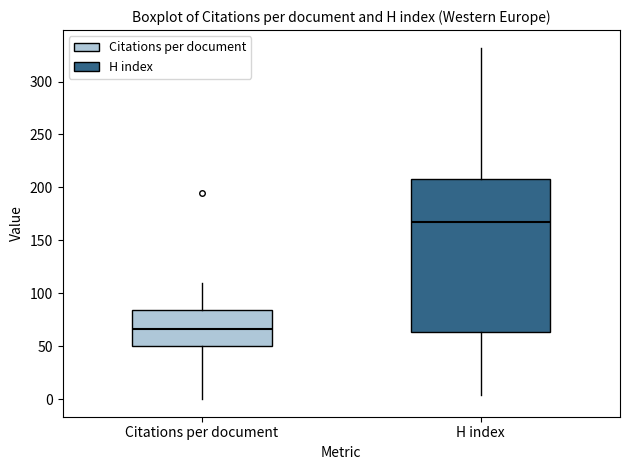

Reading left to right, read every box against the y-axis: the position of its median line, the range the box covers, and the ends of its whiskers. The values are not printed on the chart, so give them approximately, as read against the axis.

Citations per document: median 65, box 50 to 85, whiskers 0 to 110
H index: median 165, box 65 to 210, whiskers 5 to 330